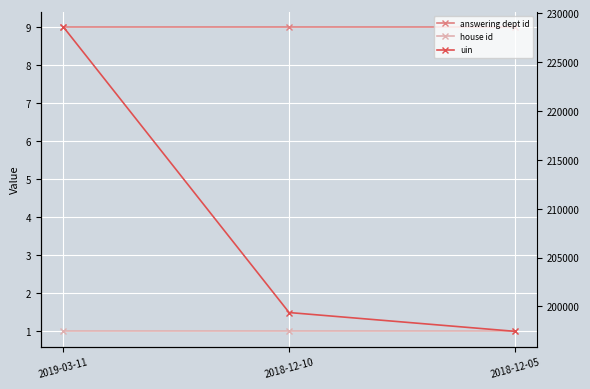

Reading right to left, list all the values displayed in this chart.

answering dept id: 2018-12-05=9	2018-12-10=9	2019-03-11=9
house id: 2018-12-05=1	2018-12-10=1	2019-03-11=1
uin: 2018-12-05=197459	2018-12-10=199381	2019-03-11=228586